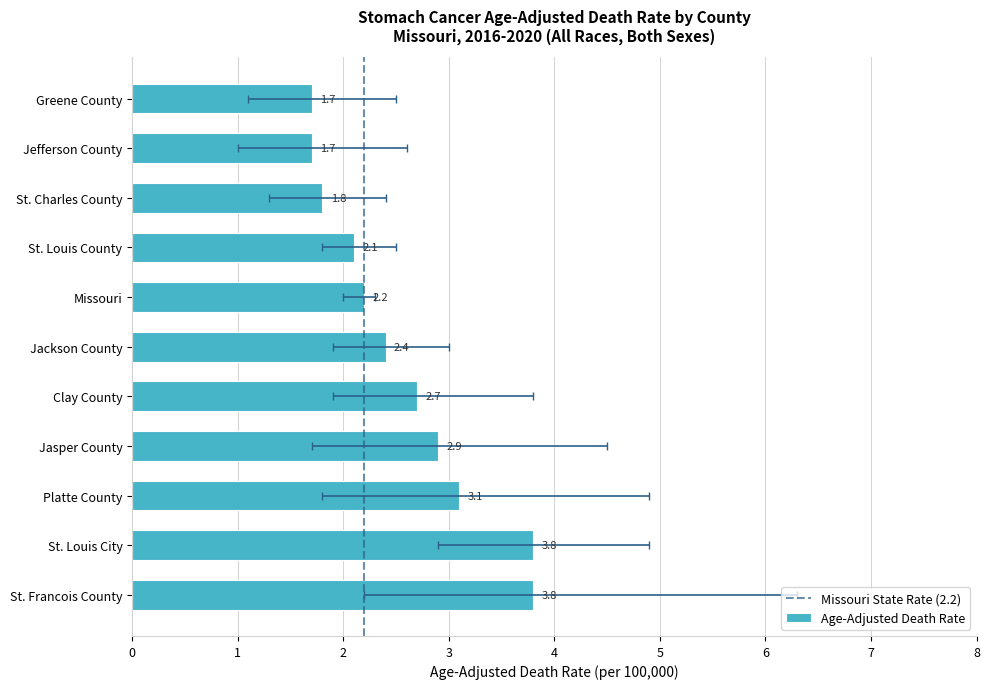

What is the value of the Age-Adjusted Death Rate bar at the 9th from the left?

1.8